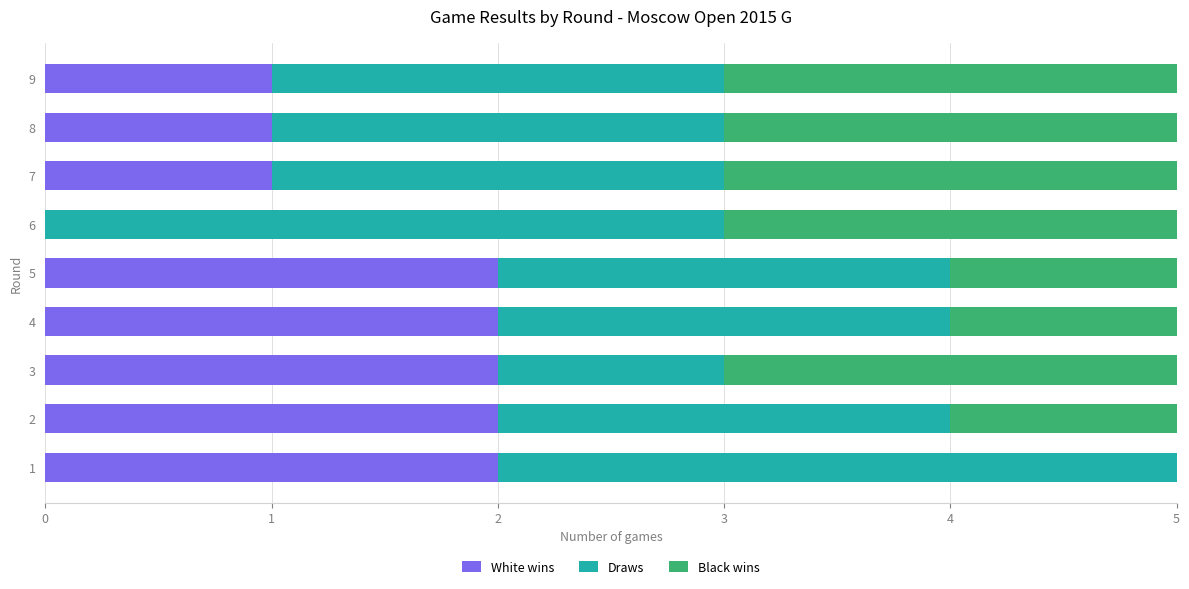

The White wins series shows 0 at 7. True or false?

False